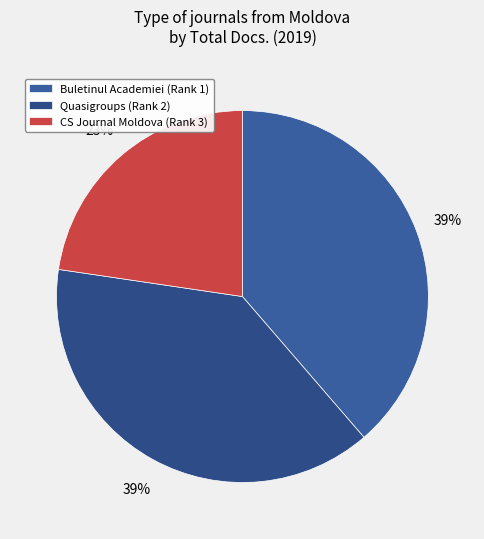

Is there any slice that represents more than half of the pie?

No